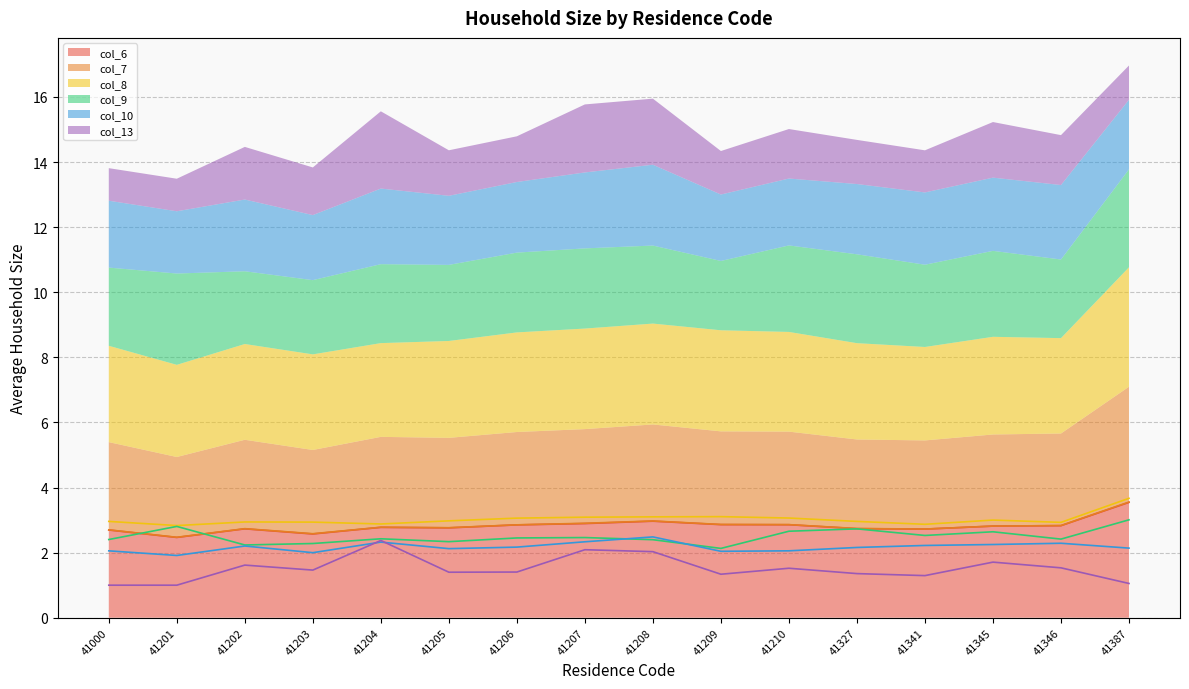

Which series changed the most between 41327 and 41387?

col_7